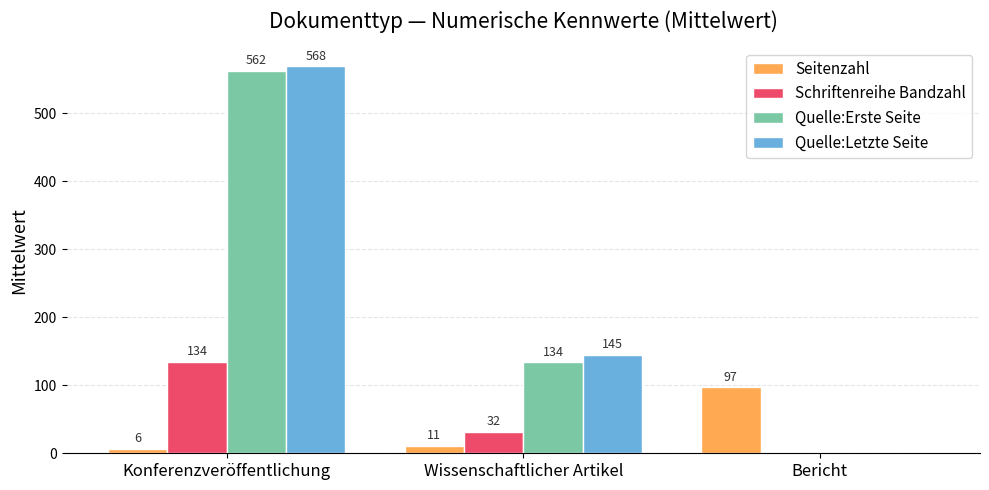

True or false: Quelle:Letzte Seite has a value of -303.5 at Bericht.

False